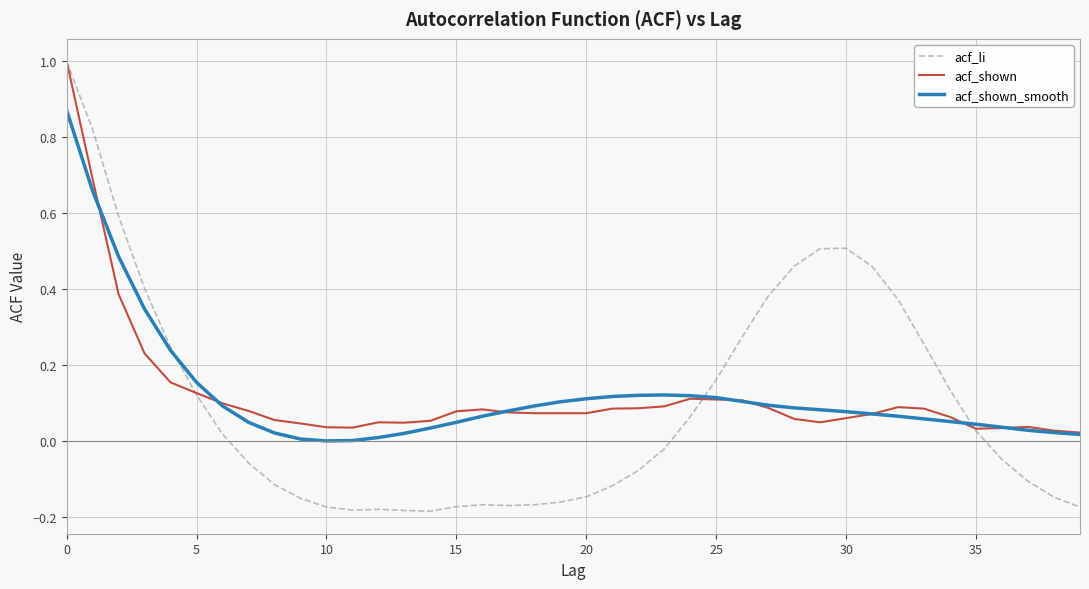

What is the highest value of the acf_shown series?

1.0